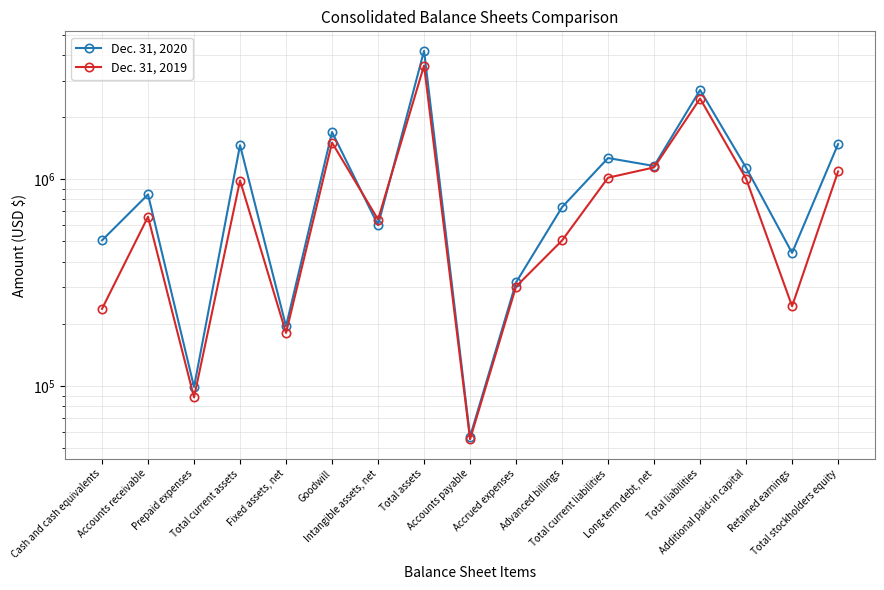

How many times do Dec. 31, 2019 and Dec. 31, 2020 cross each other?

2